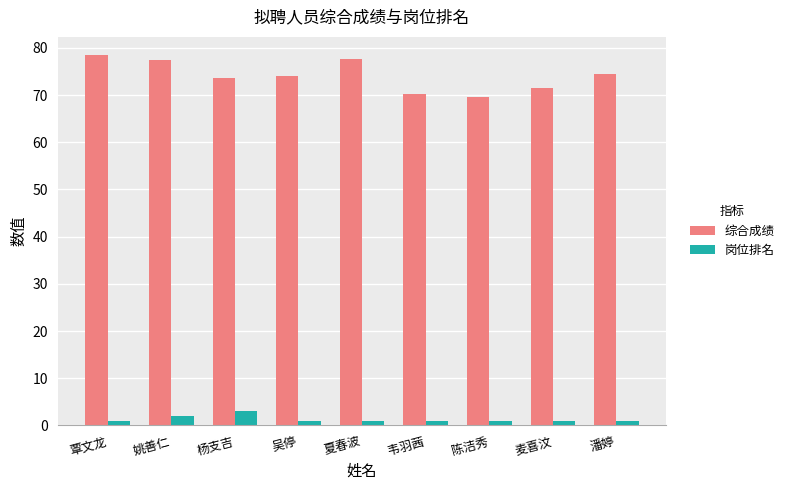

What is the greatest value displayed?

78.4